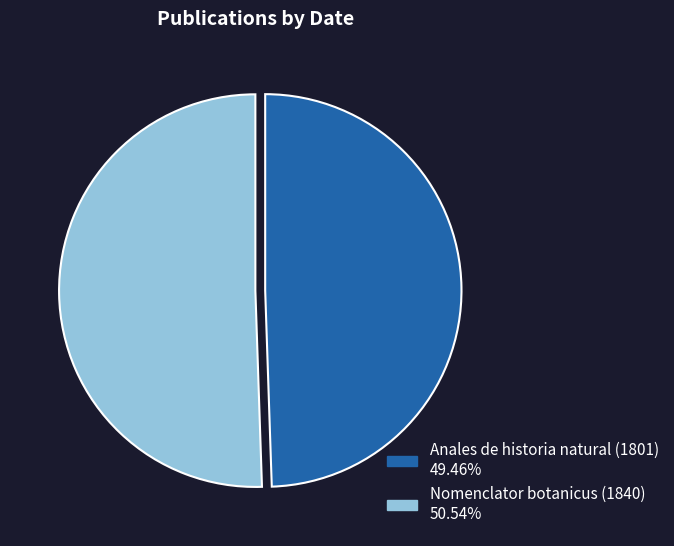

Which has a higher value, Anales de historia natural (1801) or Nomenclator botanicus (1840)?

Nomenclator botanicus (1840)